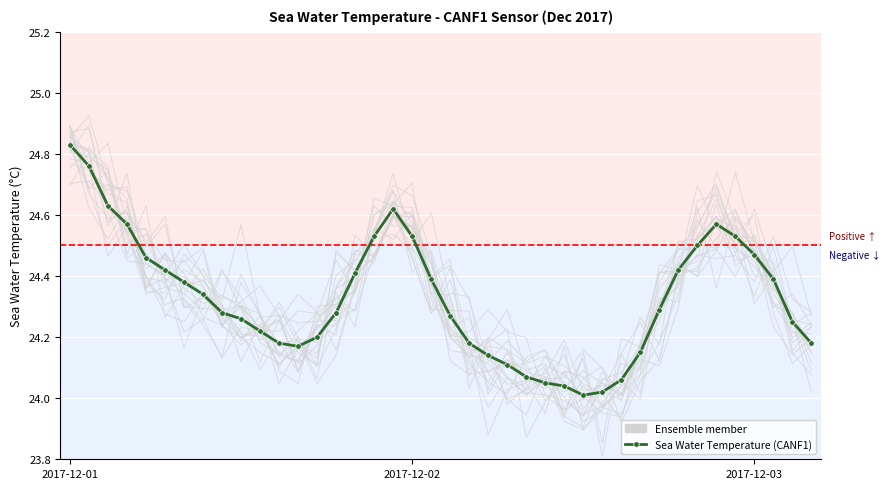

Is the value of Ensemble member at 9 greater than the value of Sea Water Temperature (CANF1) at 24?

Yes